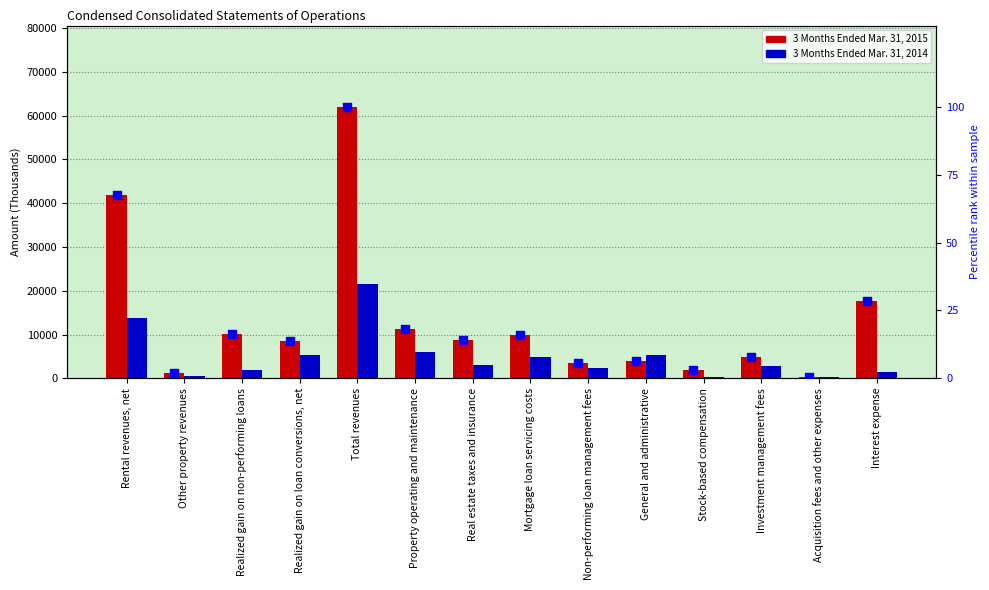

Which series has the largest total across all categories?

3 Months Ended Mar. 31, 2015